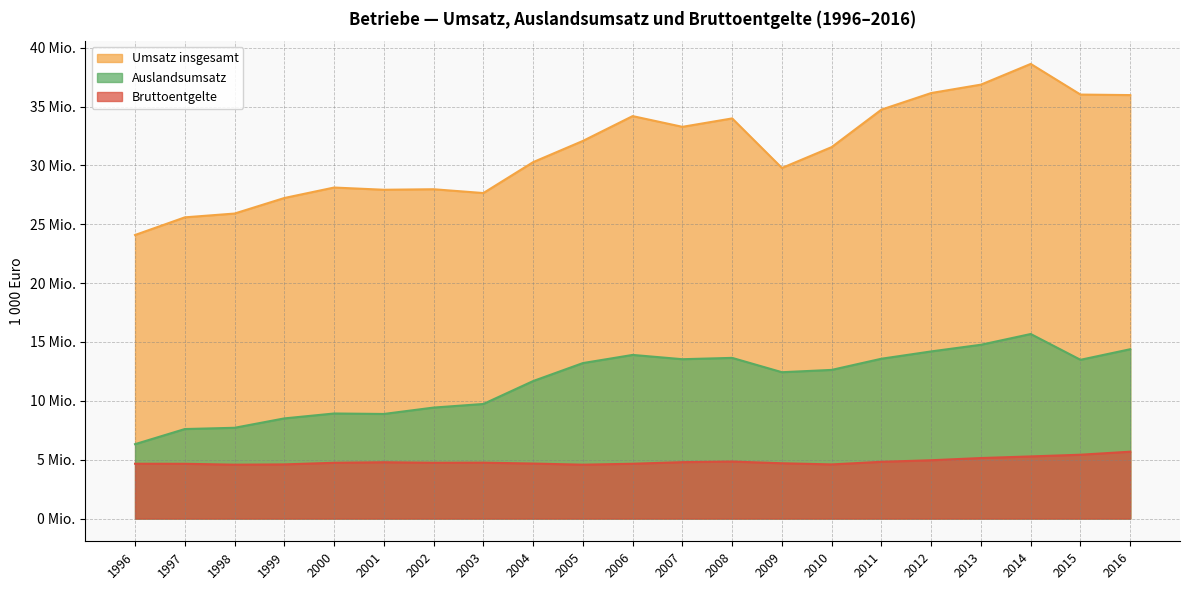

True or false: Bruttoentgelte has a value of 2806691 at 2012.

False